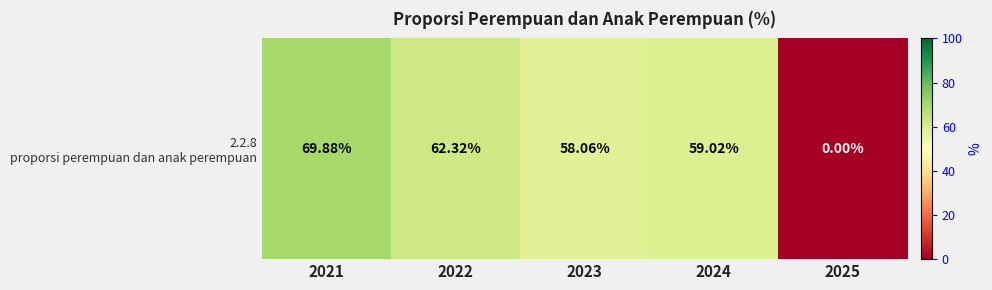

The chart shows a value of 23.2 at 2021. True or false?

False